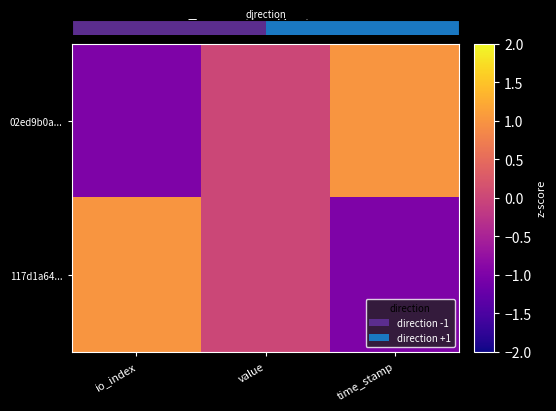

What is the maximum value shown in the chart?

1